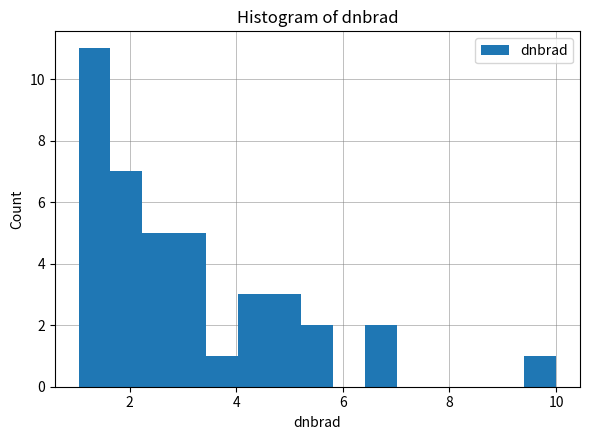

Read against the x-axis, roughly where is the centre of the tallest bar?

1.4